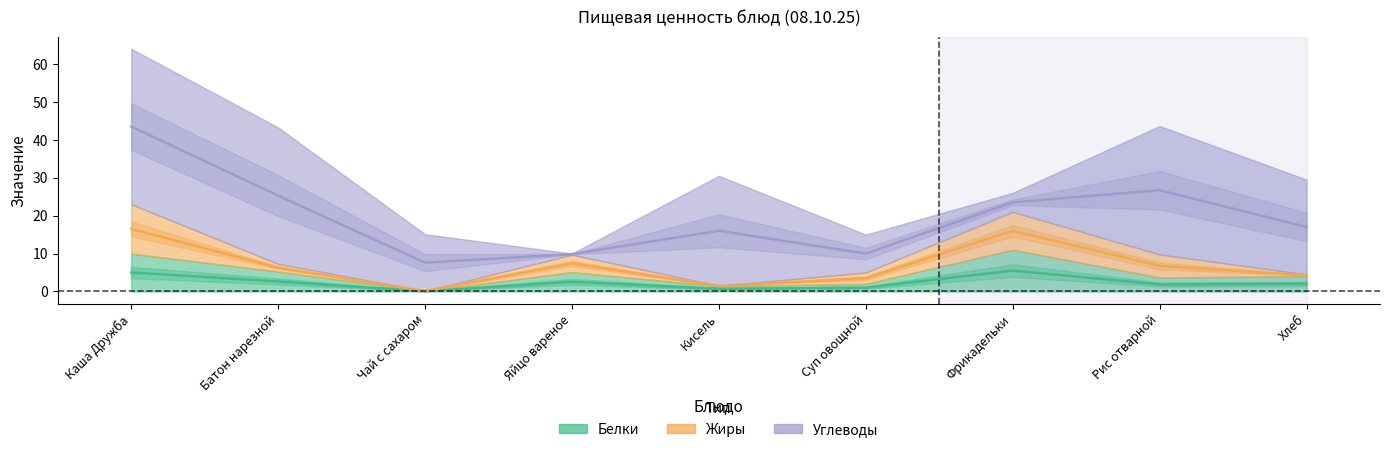

At which category does Белки reach its first local valley?

Чай с сахаром